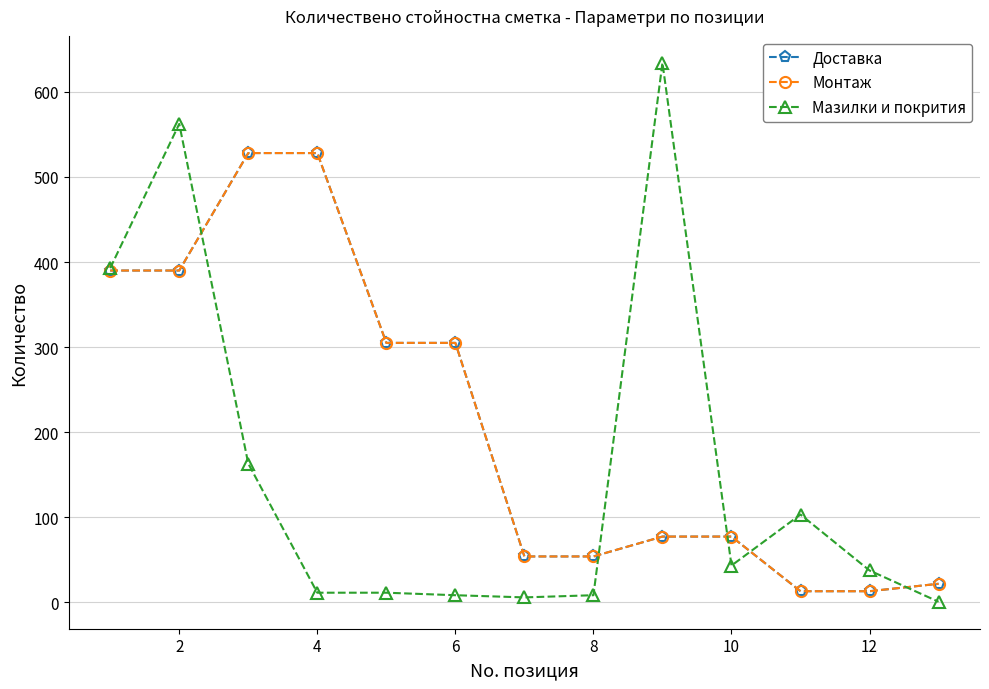

Does the chart have visible grid lines?

Yes